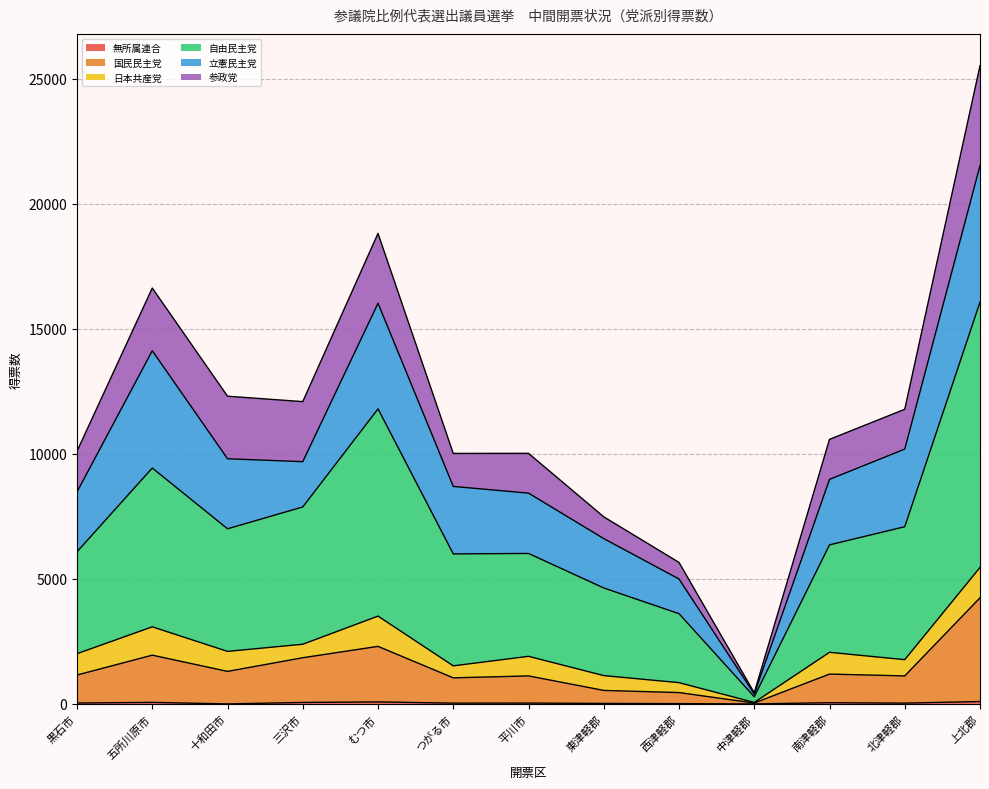

What is the sum of the 無所属連合 values at むつ市 and 平川市?

113.0